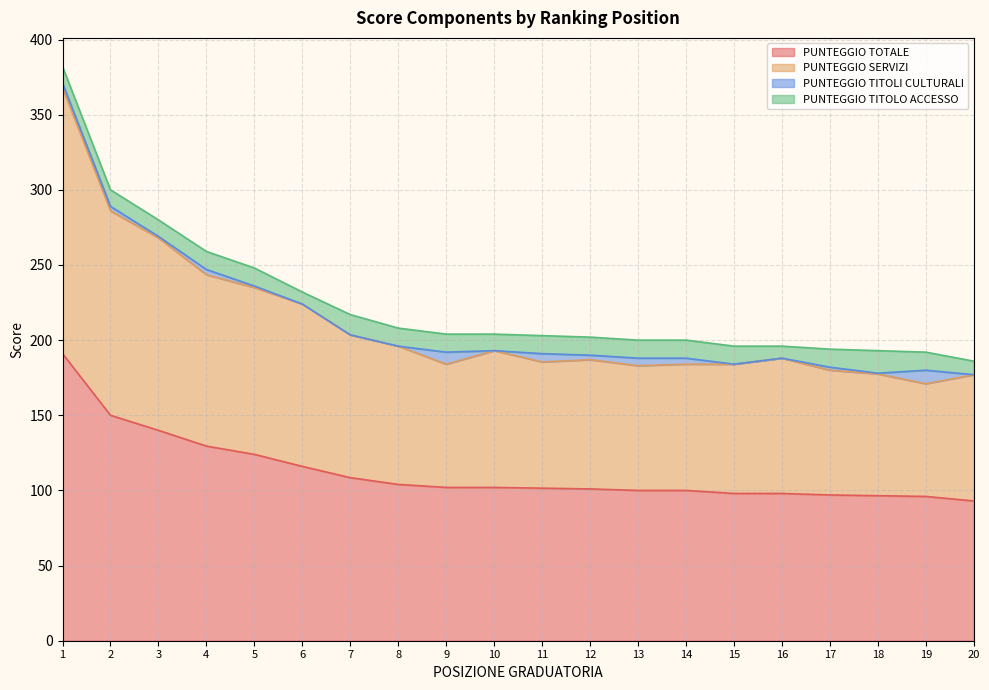

The value of PUNTEGGIO TOTALE at 10 is 102.0. True or false?

True